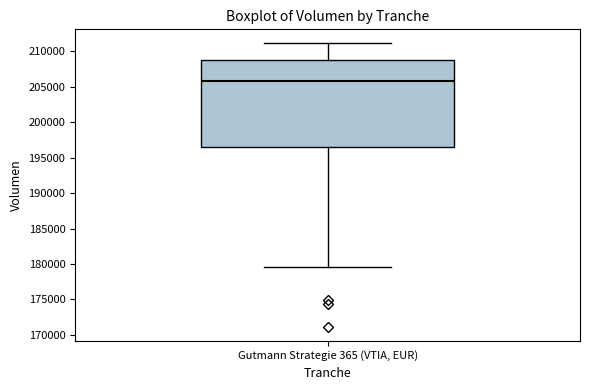

Where is the lower edge of the box for Gutmann Strategie 365 (VTIA, EUR) on the y-axis? The values are not printed on the chart, so give them approximately, as read against the axis.

196500